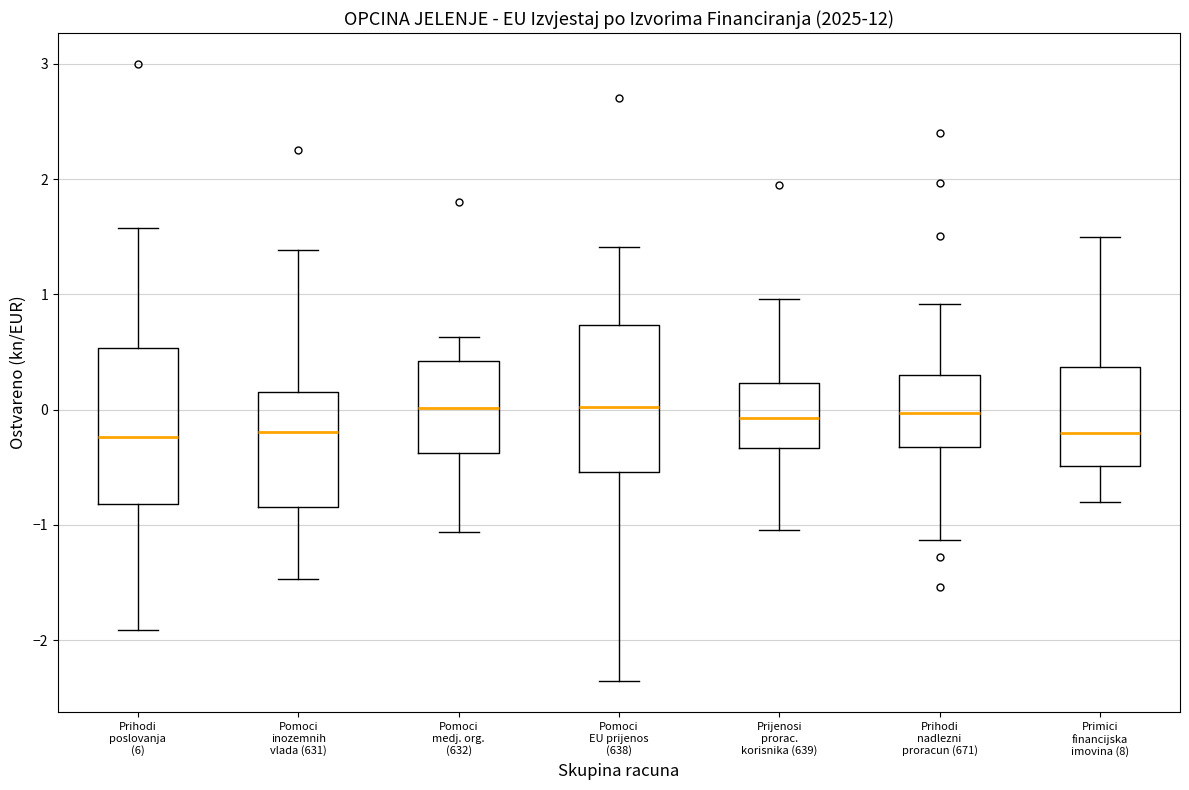

Reading left to right, transcribe this box plot: for each box, give where its median line is, the range the box spans, and where its two whiskers end, as read against the y-axis. The values are not printed on the chart, so give them approximately, as read against the axis.

Prihodi poslovanja (6): median -0.2, box -0.8 to 0.5, whiskers -1.9 to 1.6
Pomoci inozemnih vlada (631): median -0.2, box -0.8 to 0.2, whiskers -1.5 to 1.4
Pomoci medj. org. (632): median 0.0, box -0.4 to 0.4, whiskers -1.1 to 0.6
Pomoci EU prijenos (638): median 0.0, box -0.5 to 0.7, whiskers -2.4 to 1.4
Prijenosi prorac. korisnika (639): median -0.1, box -0.3 to 0.2, whiskers -1.0 to 1.0
Prihodi nadlezni proracun (671): median 0.0, box -0.3 to 0.3, whiskers -1.1 to 0.9
Primici financijska imovina (8): median -0.2, box -0.5 to 0.4, whiskers -0.8 to 1.5